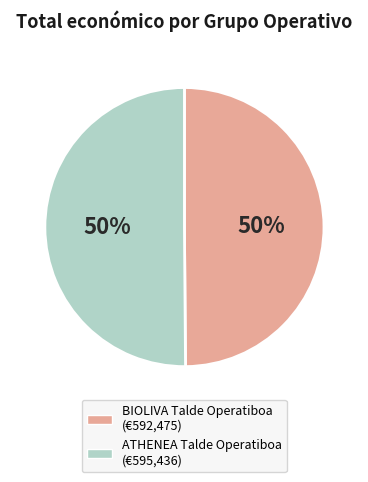

Approximately how many times larger is the value at ATHENEA Talde Operatiboa compared to BIOLIVA Talde Operatiboa?

1.0